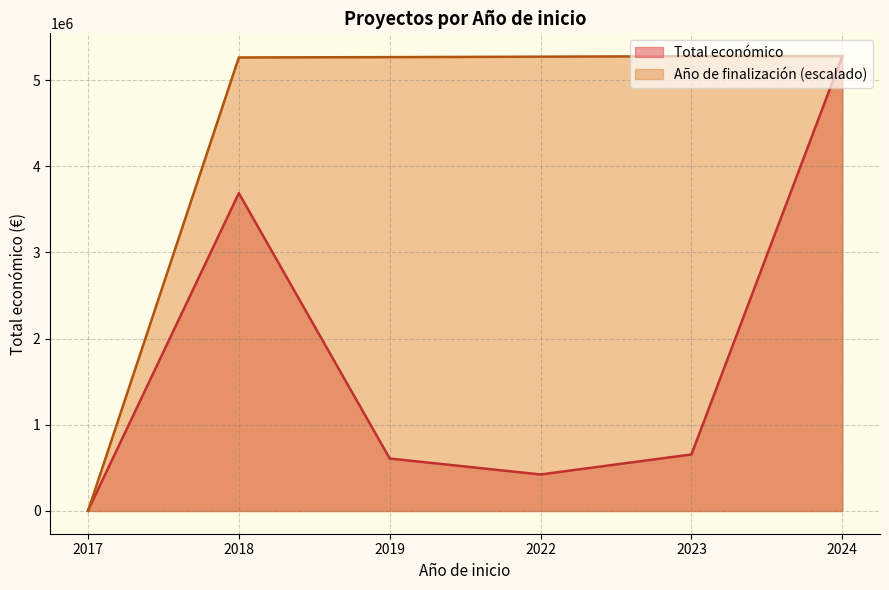

What is the maximum value for Año de finalización (escalado)?

5277934.0